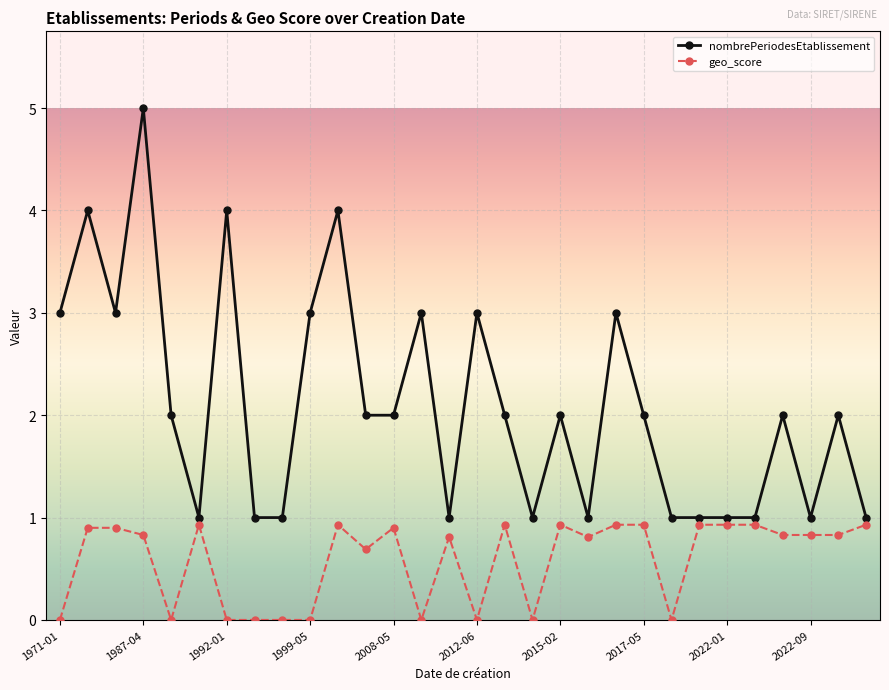

Rank the series by their average value, from highest to lowest.

nombrePeriodesEtablissement, geo_score